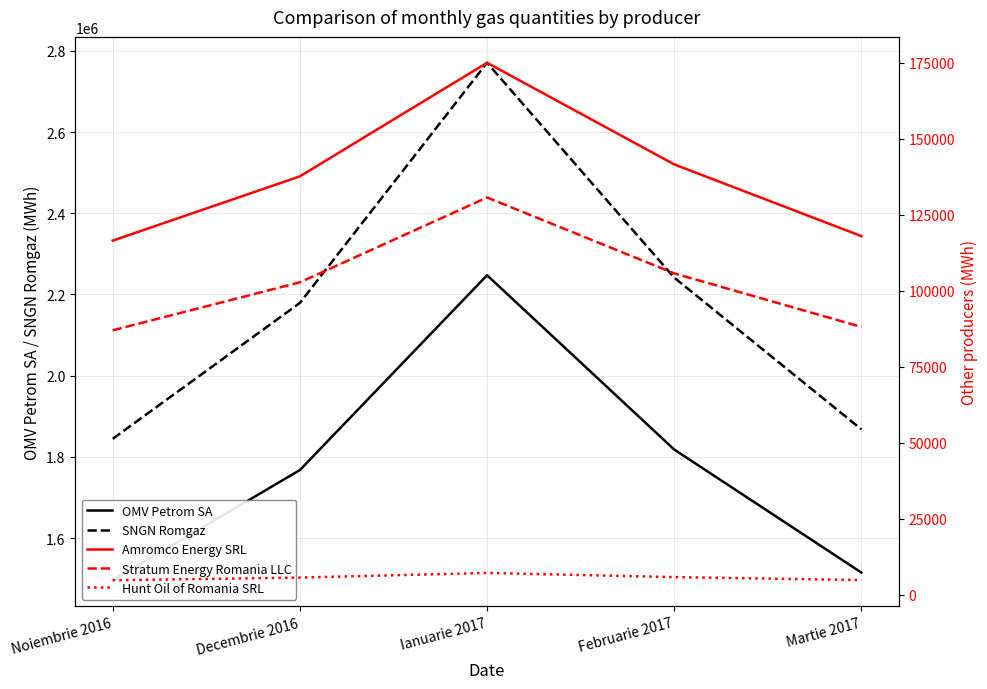

What are all the series names shown in the legend?

OMV Petrom SA, SNGN Romgaz, Amromco Energy SRL, Stratum Energy Romania LLC, Hunt Oil of Romania SRL